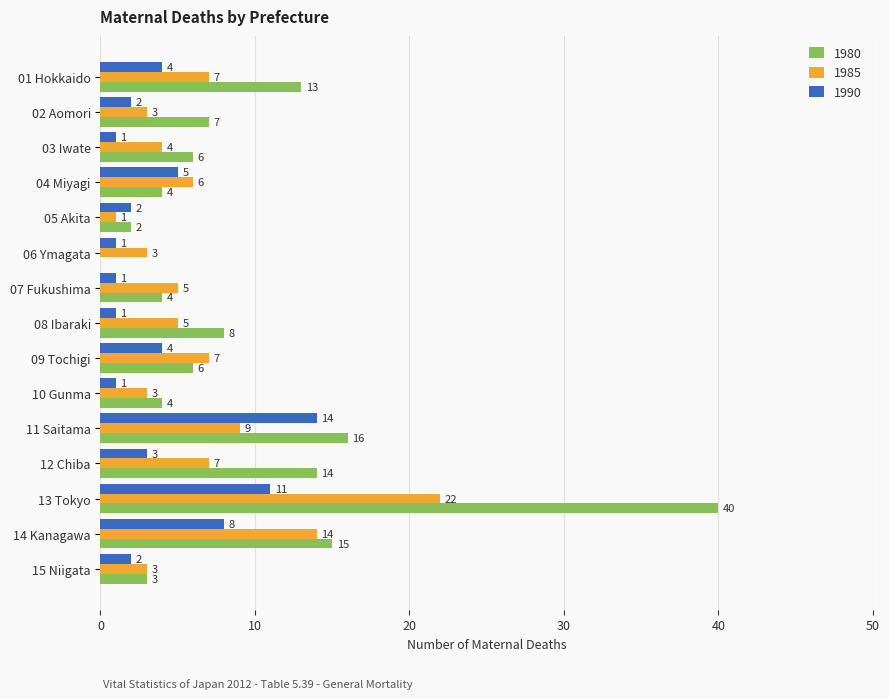

What is the sum of the 1985 values at 02 Aomori and 14 Kanagawa?

17